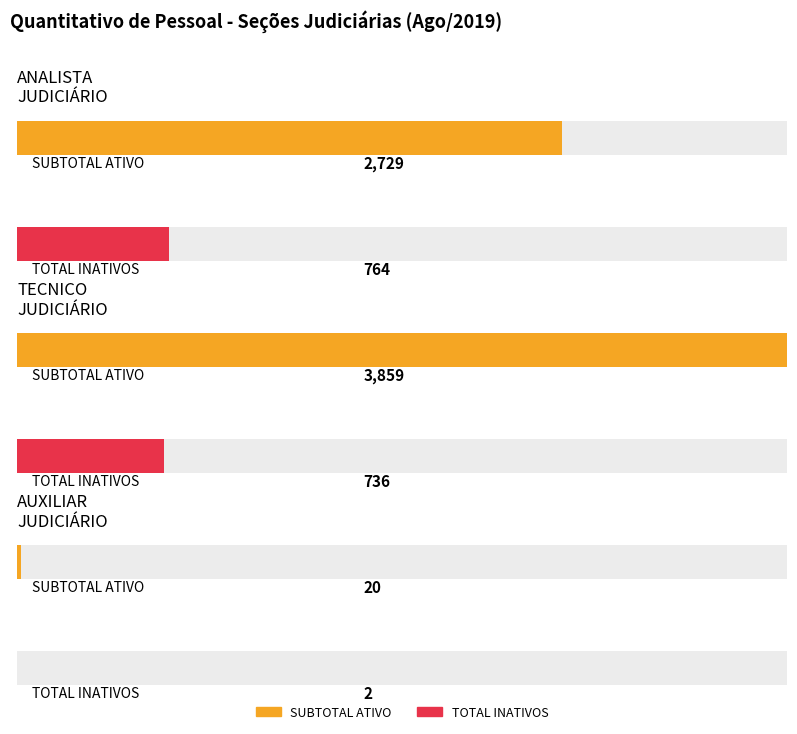

What is the value of the ANALISTA JUDICIÁRIO bar at the 2nd from the left?

764